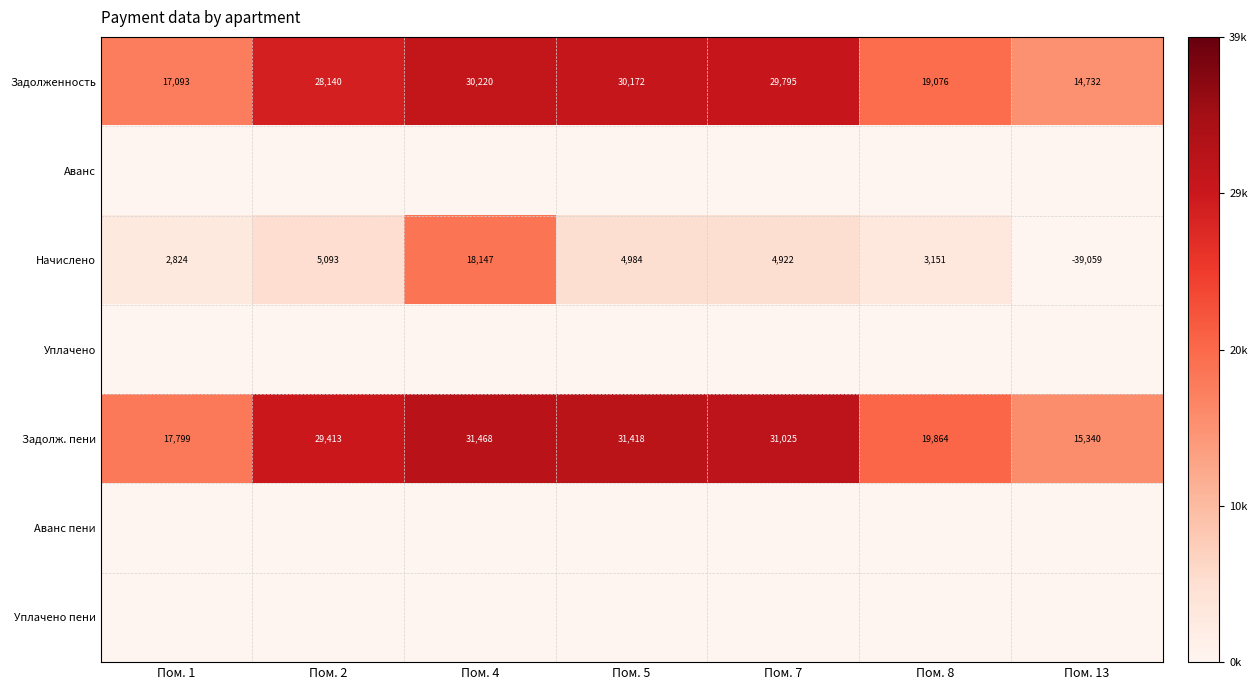

List the labels in order of Задолженность value, largest first.

Пом. 4, Пом. 5, Пом. 7, Пом. 2, Пом. 8, Пом. 1, Пом. 13